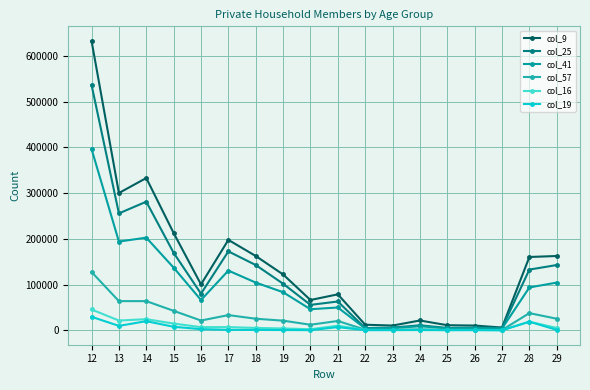

Where is col_9 nearest to the value 319539?

14